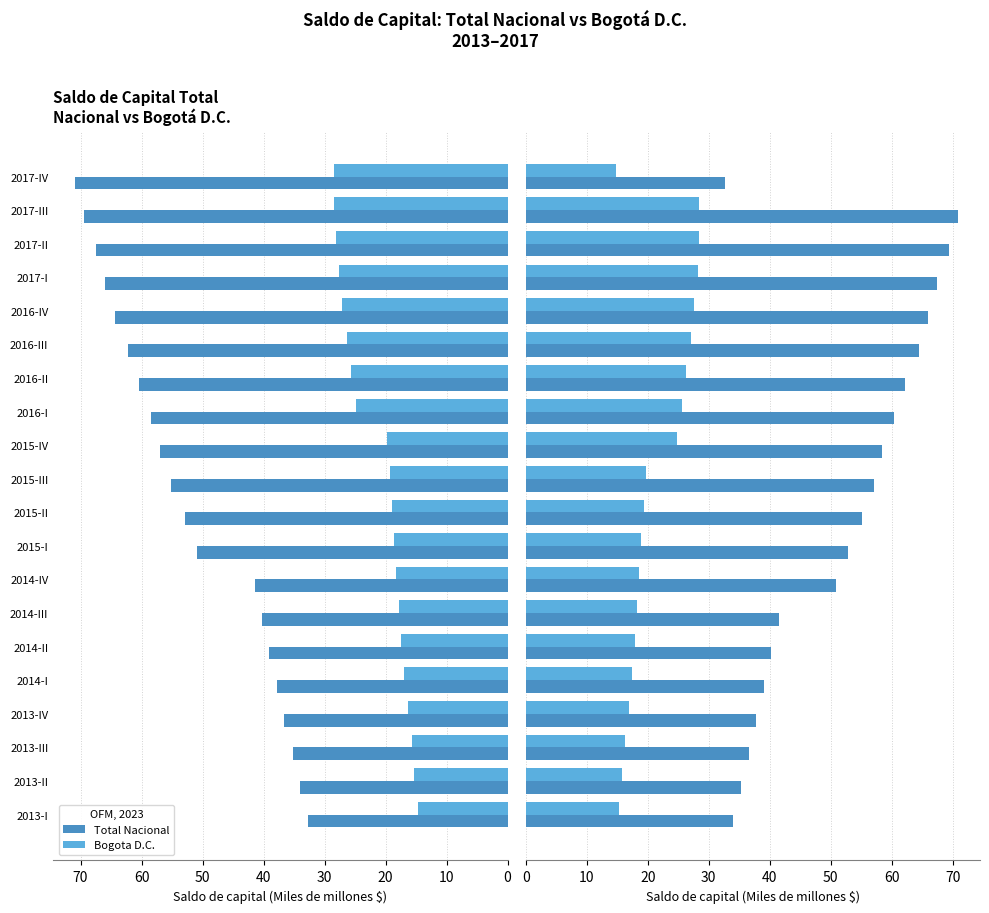

Does the chart contain stacked bars?

No